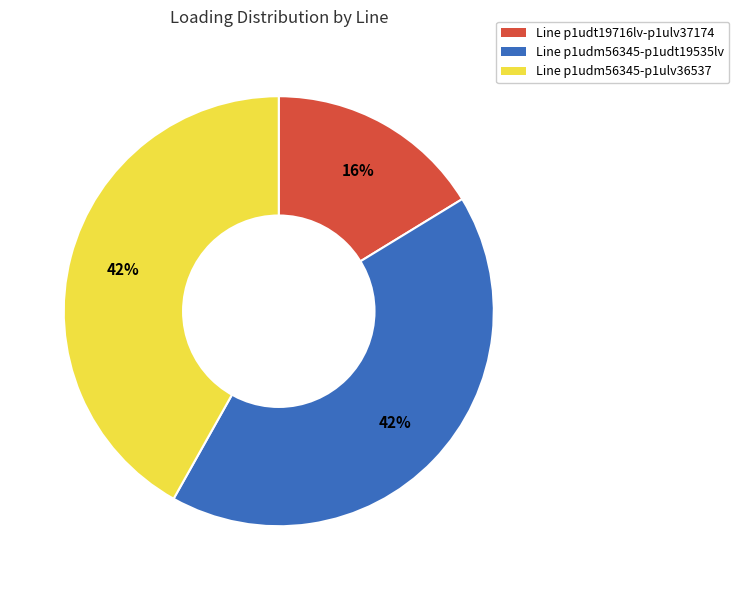

The Line p1udm56345-p1udt19535lv slice represents 52% of the pie. True or false?

False